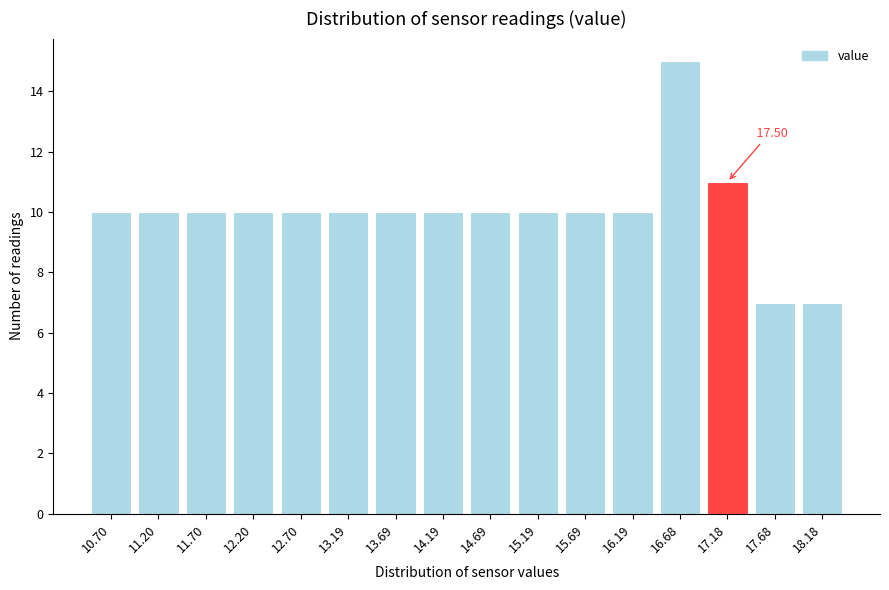

Which has a higher value, 11.70 or 17.68?

11.70